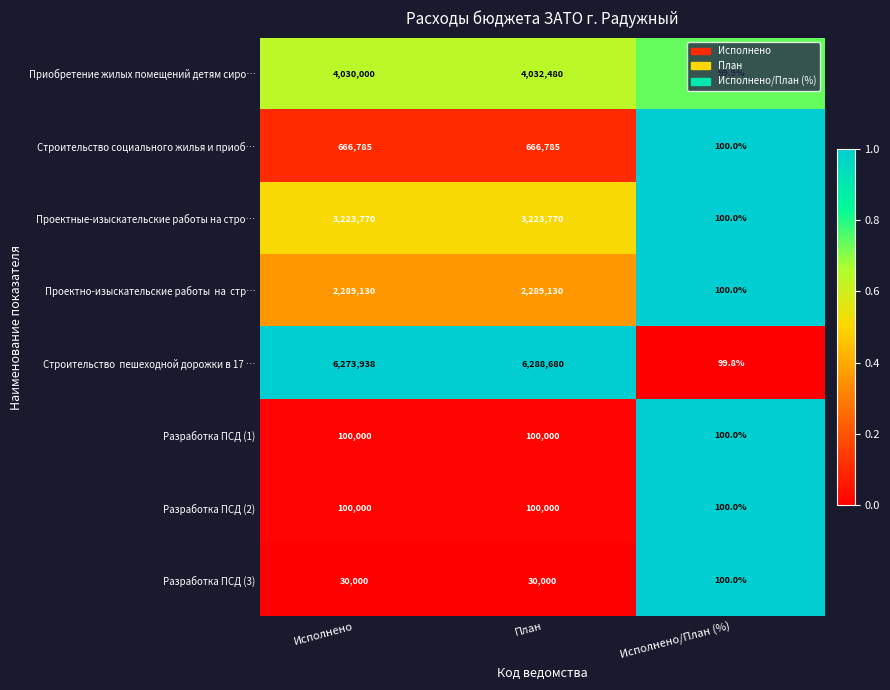

Where is Приобретение жилых помещений детям сиро… nearest to the value 2016289?

Исполнено